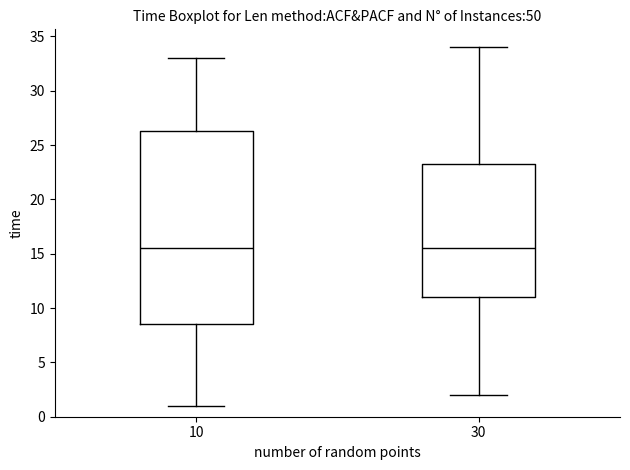

Reading left to right, read every box against the y-axis: the position of its median line, the range the box covers, and the ends of its whiskers. The values are not printed on the chart, so give them approximately, as read against the axis.

10: median 15.5, box 8.5 to 26.5, whiskers 1.0 to 33.0
30: median 15.5, box 11.0 to 23.5, whiskers 2.0 to 34.0